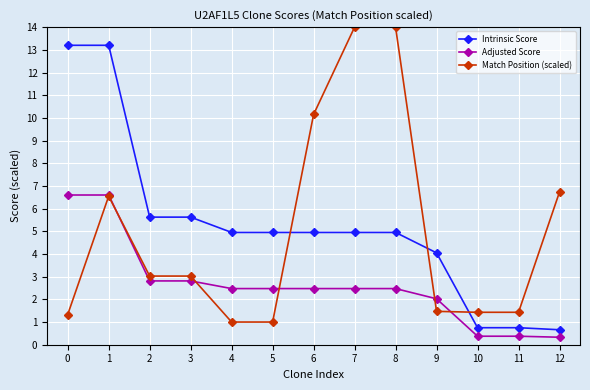

True or false: Intrinsic Score and Adjusted Score intersect in this chart.

False